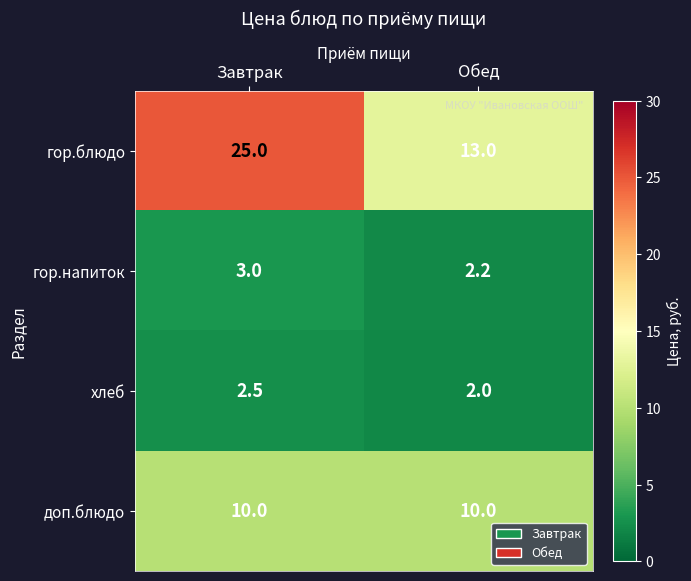

What is the average value of the гор.напиток series?

2.6